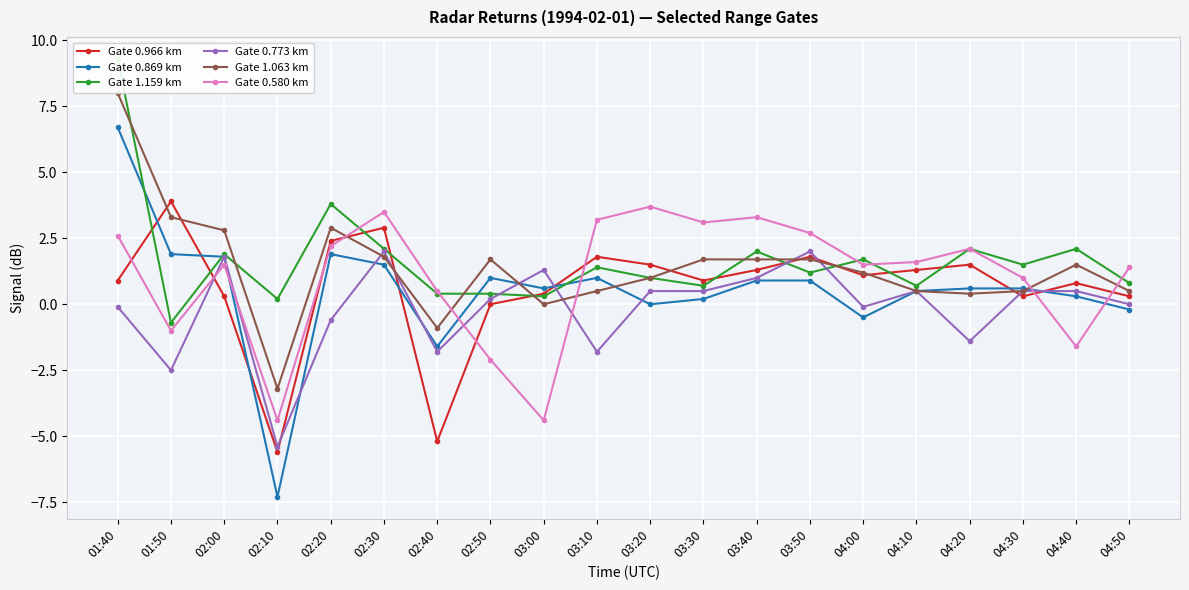

Which series ends up on top after the final intersection of Gate 0.869 km and Gate 0.966 km?

Gate 0.966 km